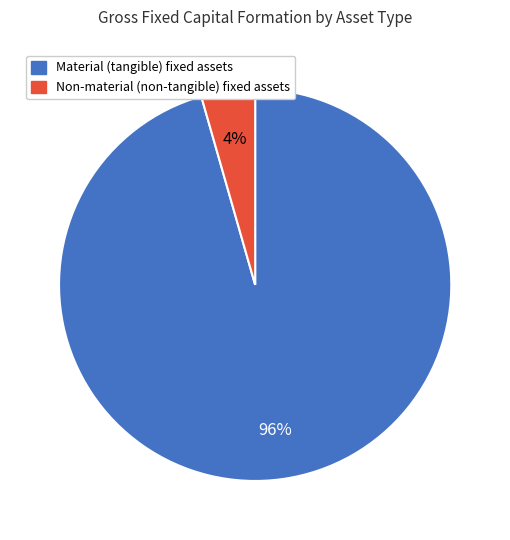

How many slices are in this pie chart?

2